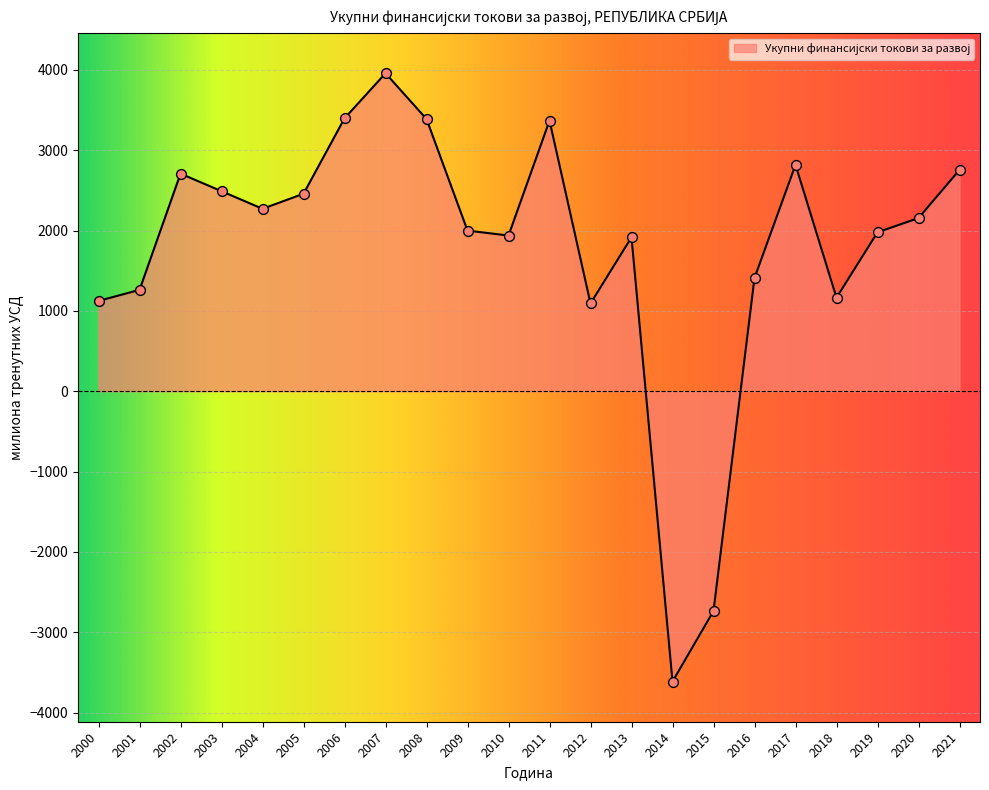

What is the change in value from 2009 to 2011?

+1369.4